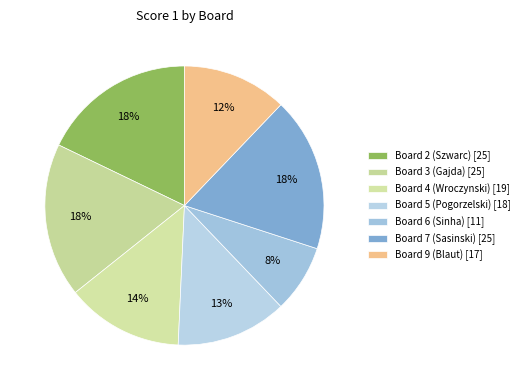

Is it true that Board 5 (Pogorzelski) is 6% of the pie?

False